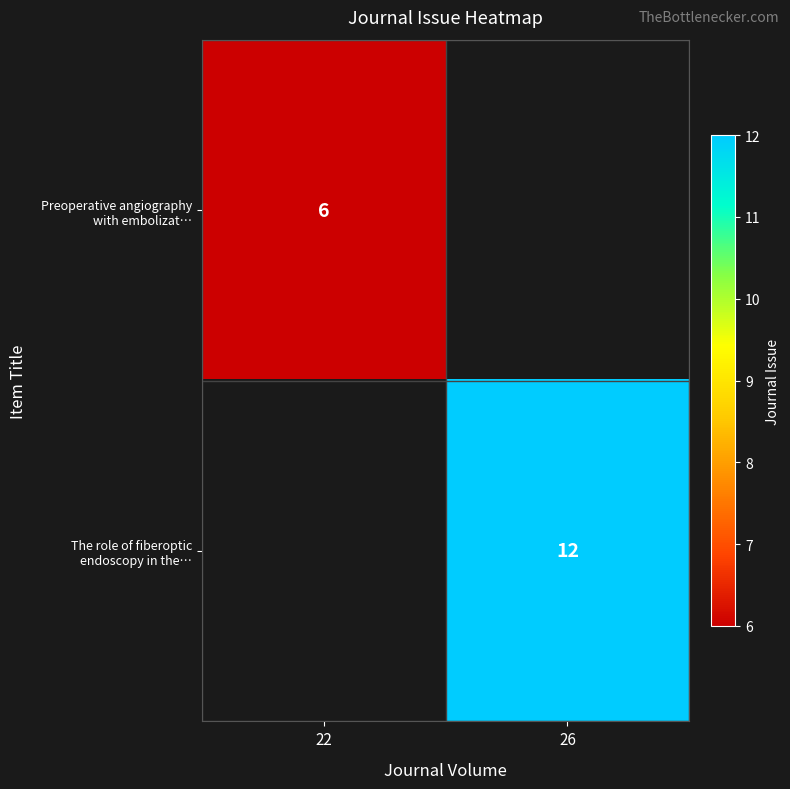

What is the greatest value displayed?

12.0